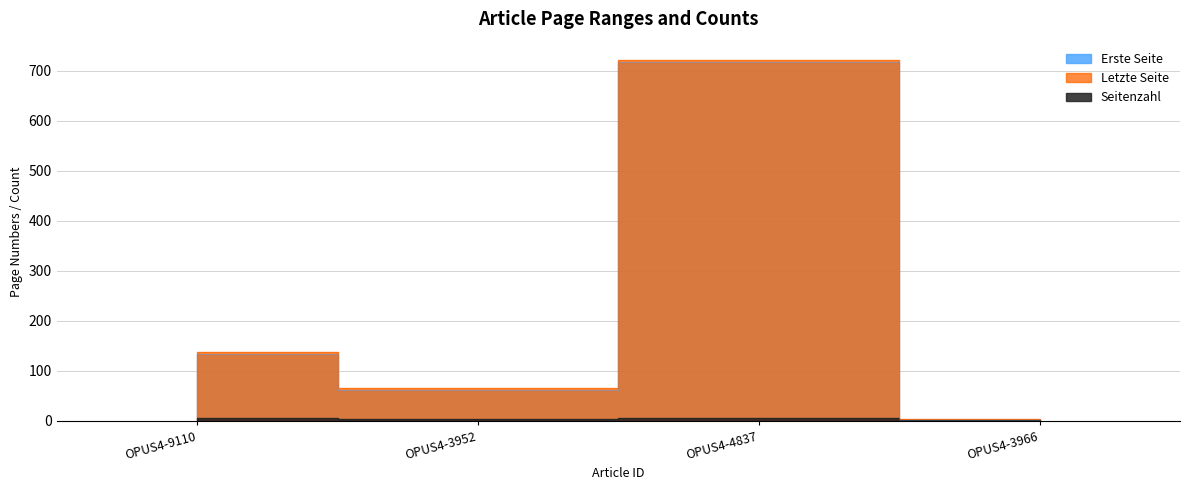

True or false: Erste Seite has more than 2 points higher than both neighbors.

False